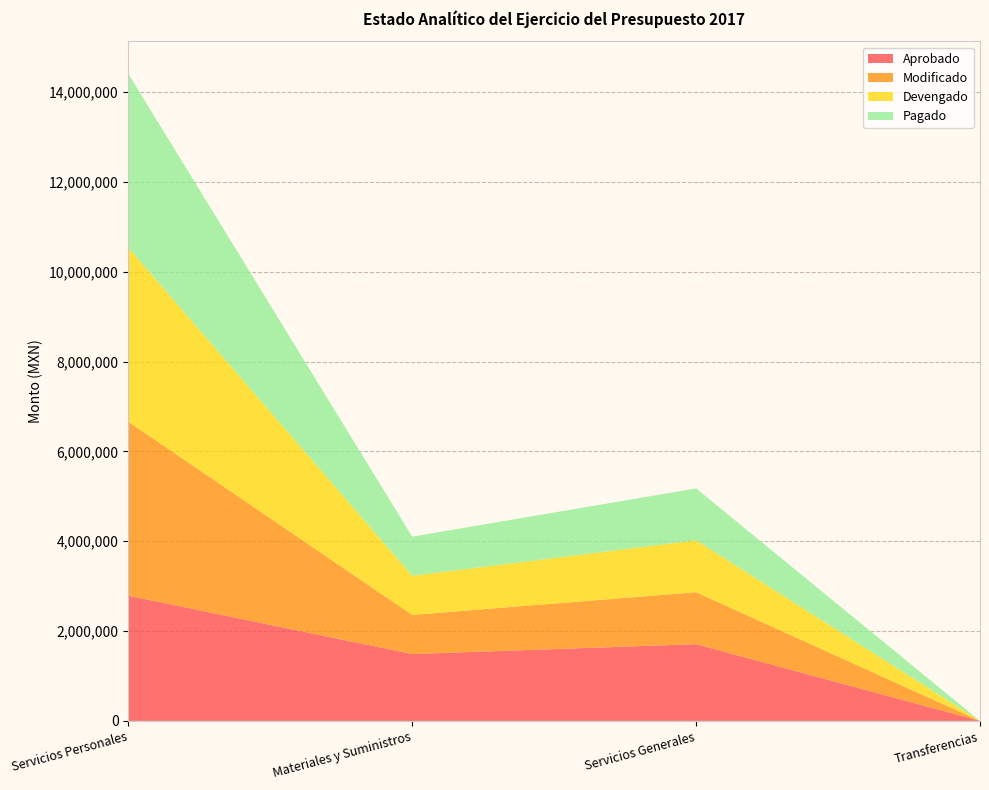

Reading left to right, list all the values displayed in this chart.

Aprobado: Servicios Personales=2788136.0	Materiales y Suministros=1488334.0	Servicios Generales=1708699.0	Transferencias=0.0
Modificado: Servicios Personales=3873004.7	Materiales y Suministros=871377.6	Servicios Generales=1155958.8	Transferencias=0.0
Devengado: Servicios Personales=3873004.7	Materiales y Suministros=871377.6	Servicios Generales=1155958.8	Transferencias=0.0
Pagado: Servicios Personales=3873004.7	Materiales y Suministros=871377.6	Servicios Generales=1155958.8	Transferencias=0.0